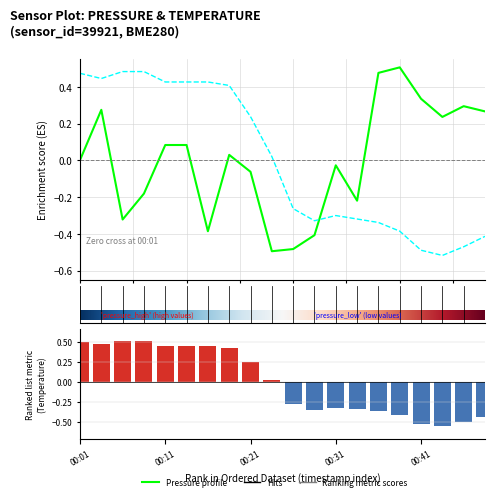

Is it true that temperature equals -0.3 at 00:26?

True